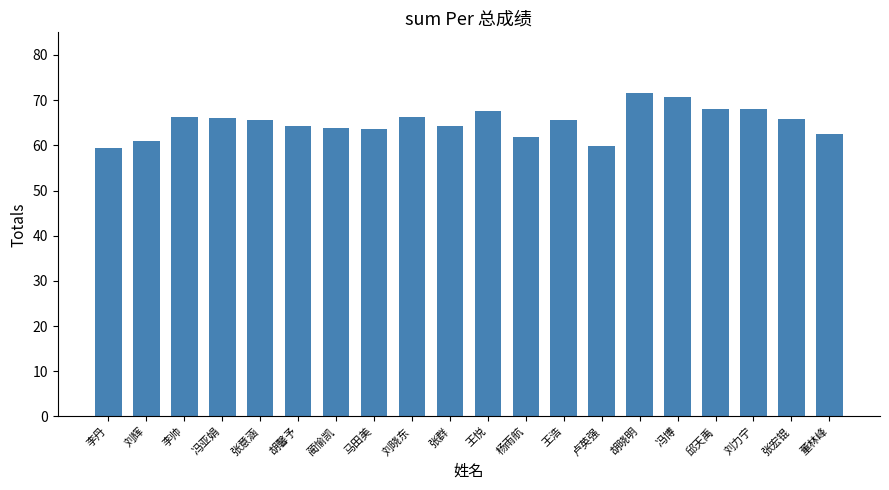

Which category has the highest value across all series?

胡晓明